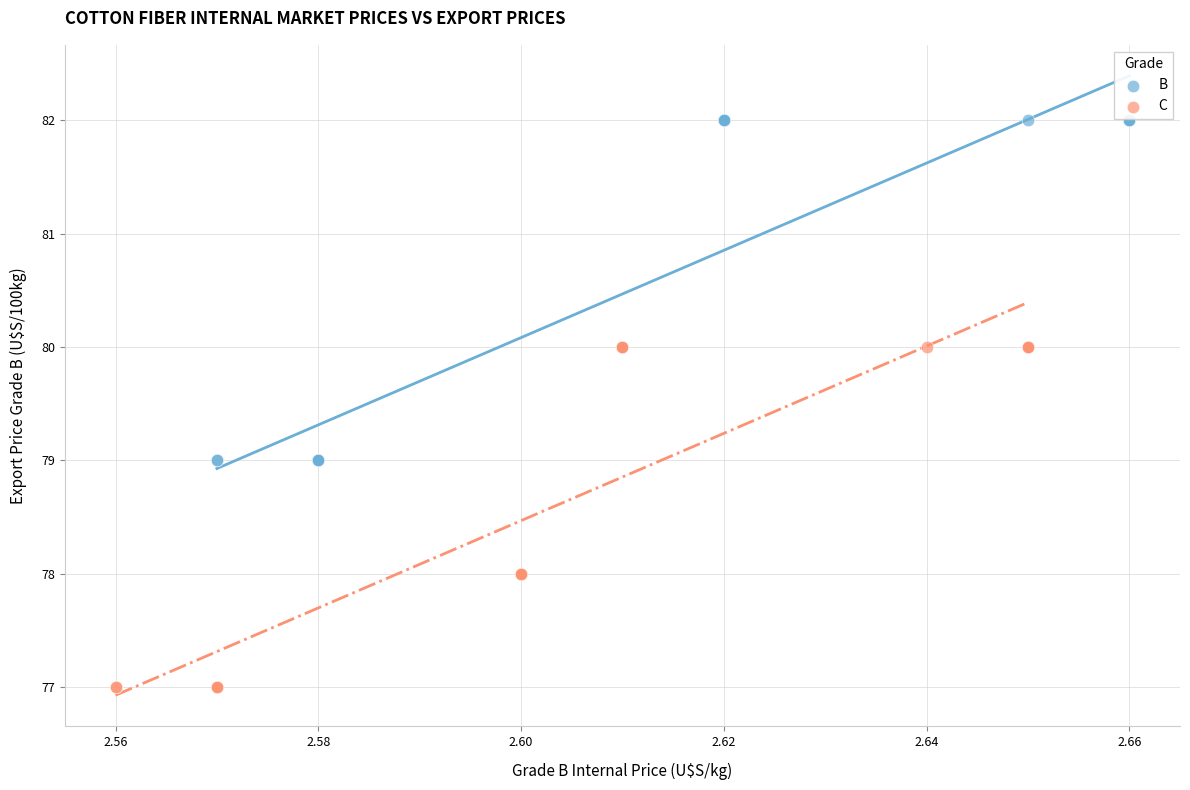

Which series contains the lowest Y value?

C